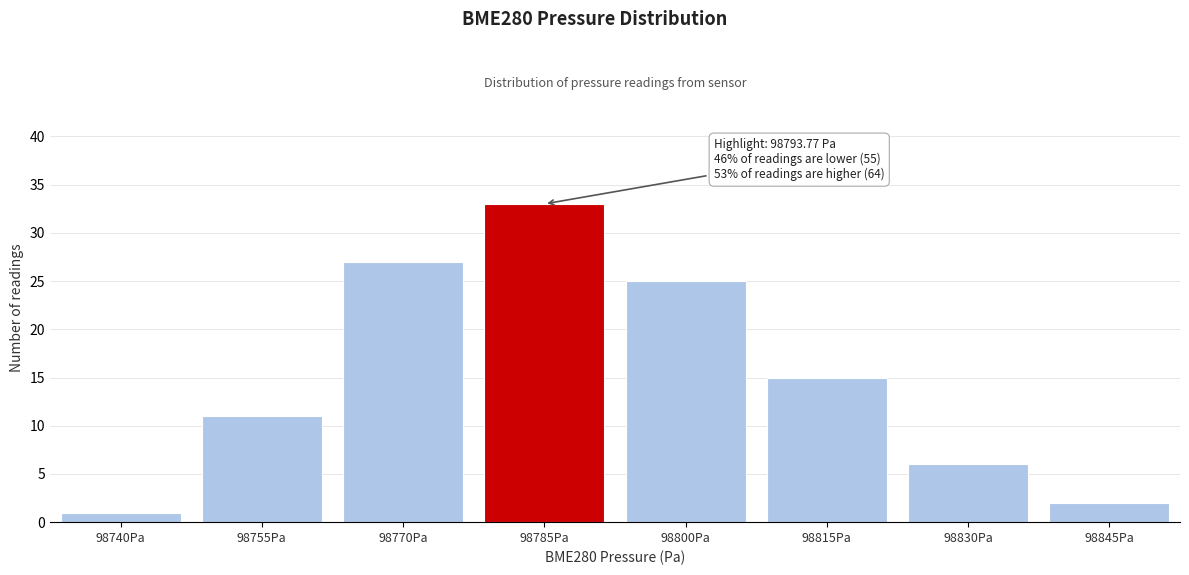

Reading left to right, list all the values displayed in this chart.

1	11	27	33	25	15	6	2